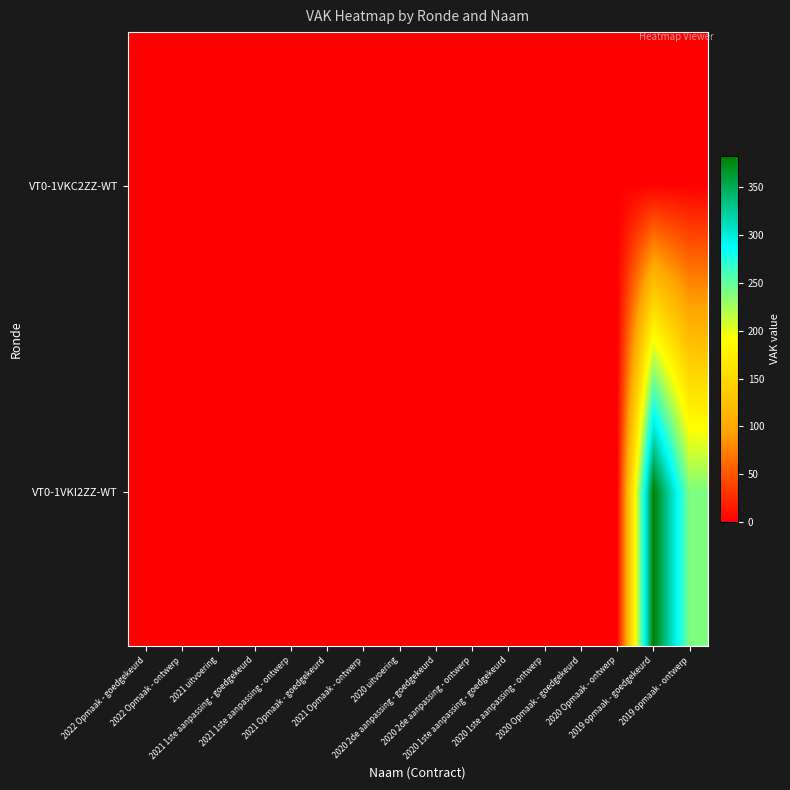

Which category has the highest value across all series?

2019 opmaak - goedgekeurd